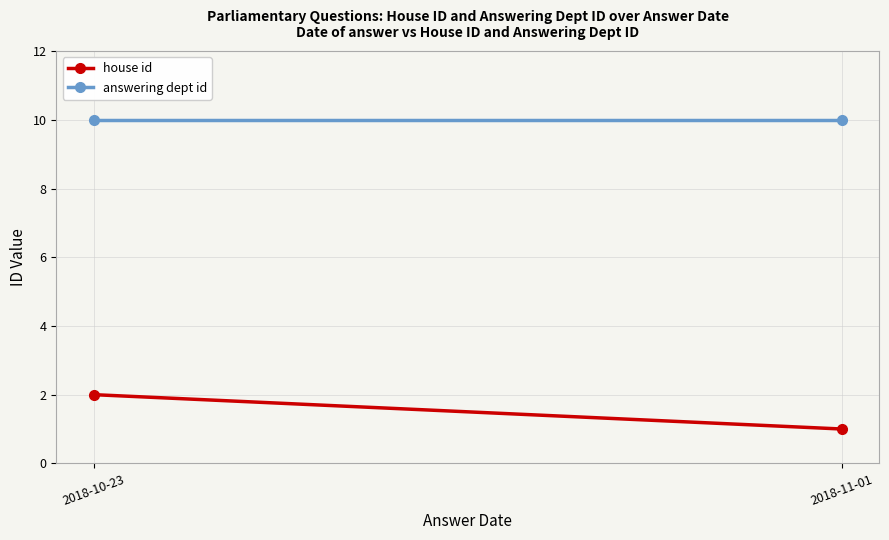

The value of house id at 2018-10-23 is 3. True or false?

False